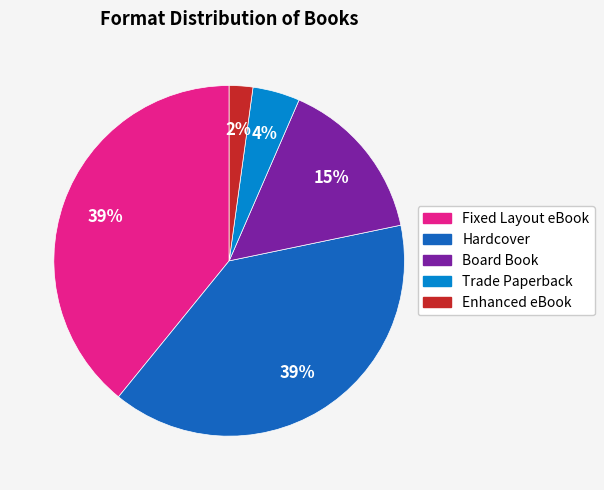

To the nearest percent, what is the difference between the Trade Paperback and Board Book slice percentages?

11%